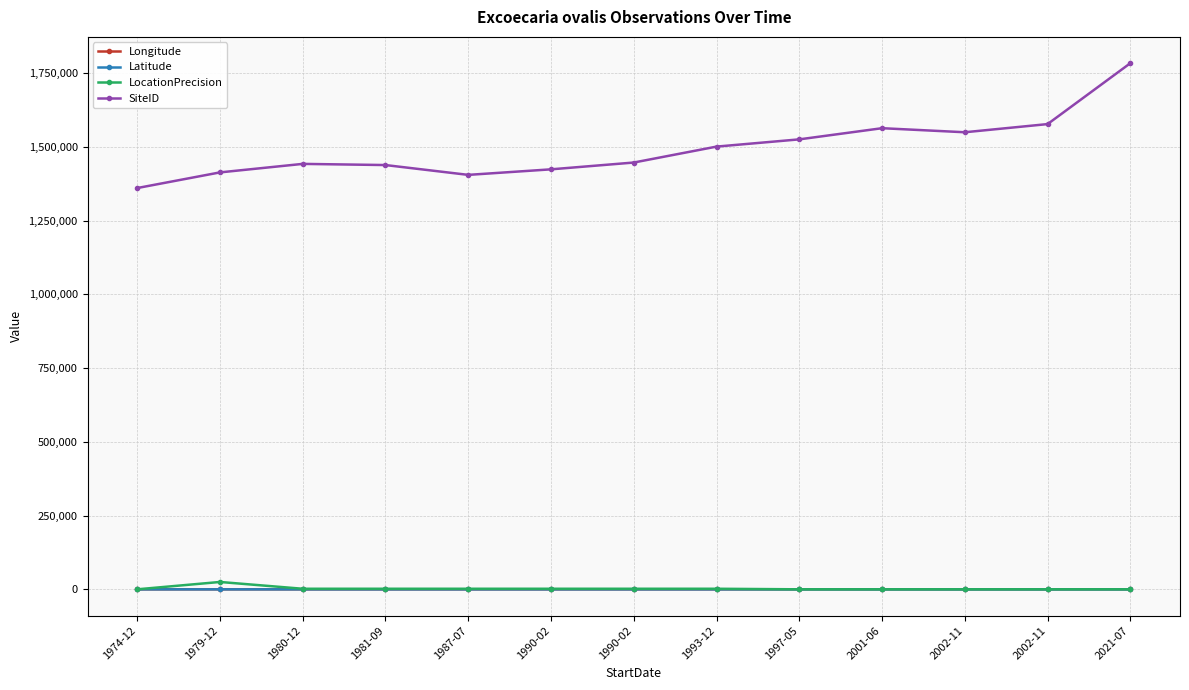

What is the difference between the second highest and minimum values in the Latitude series?

5.1